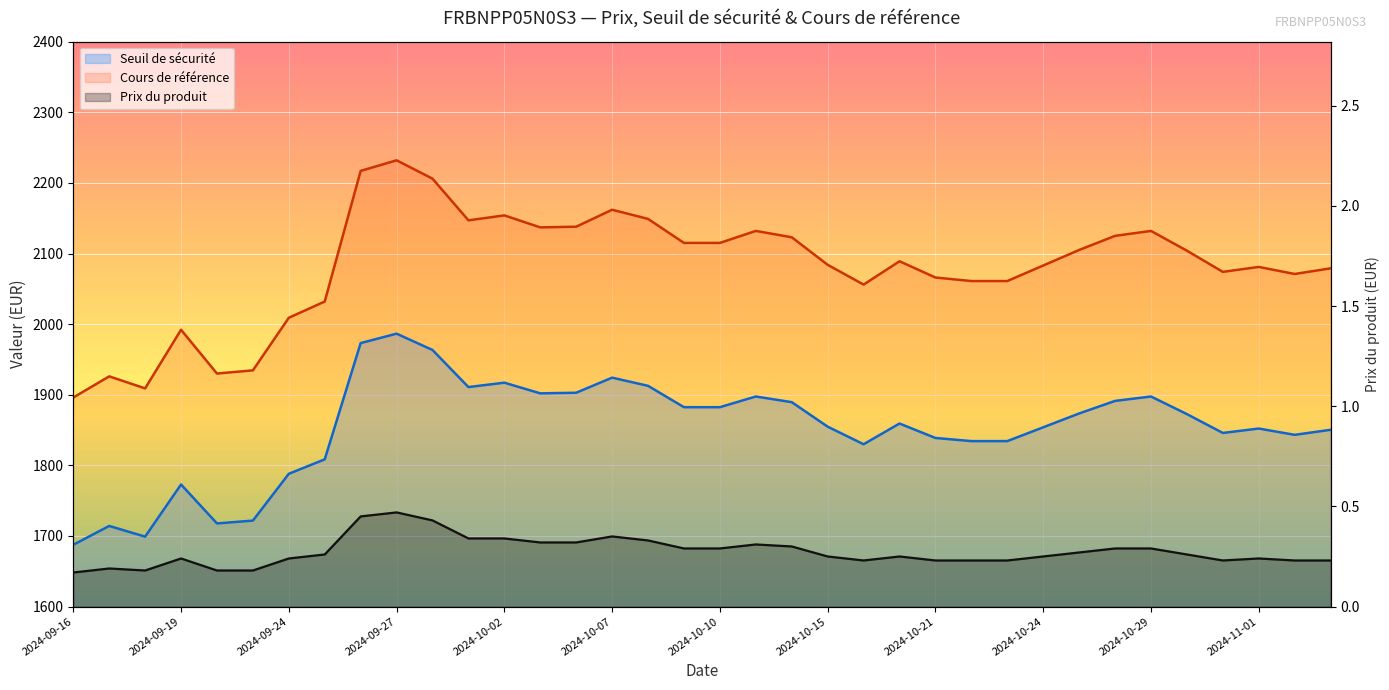

What is the sum of the Seuil de sécurité values at 2024-10-15 and 2024-10-03?

3756.7